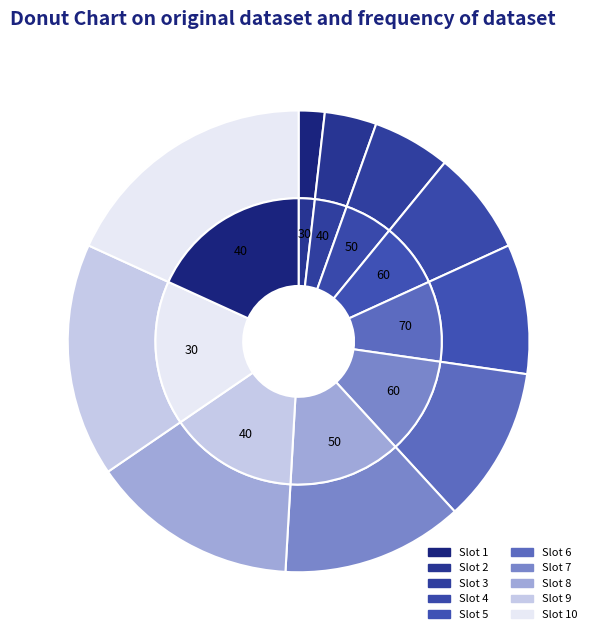

Does 9 account for over 50% of the chart?

No